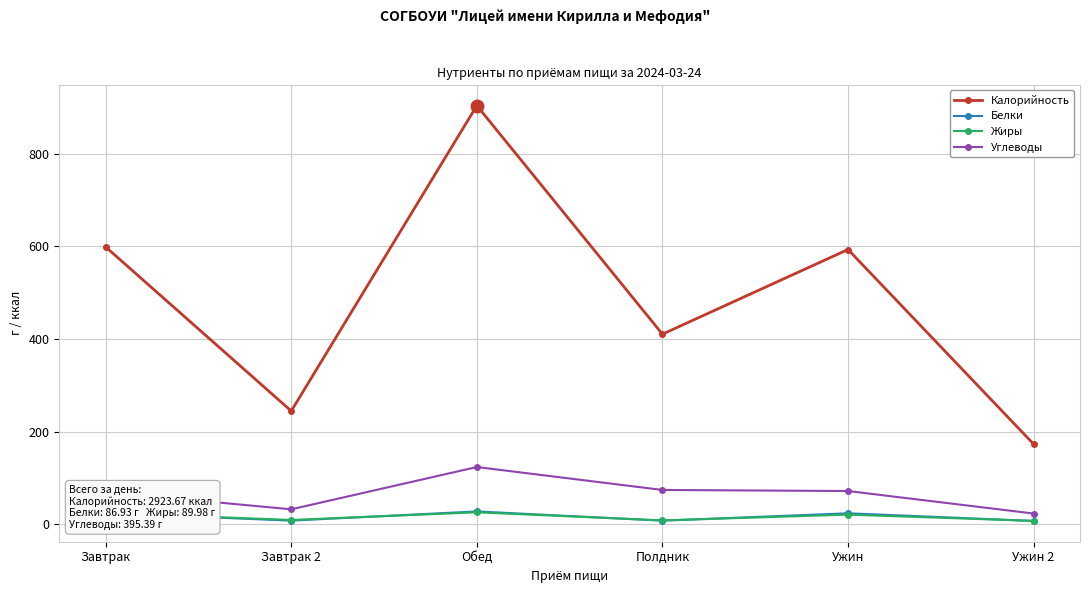

What is the value of the Белки point at the 6th from the left?

7.3